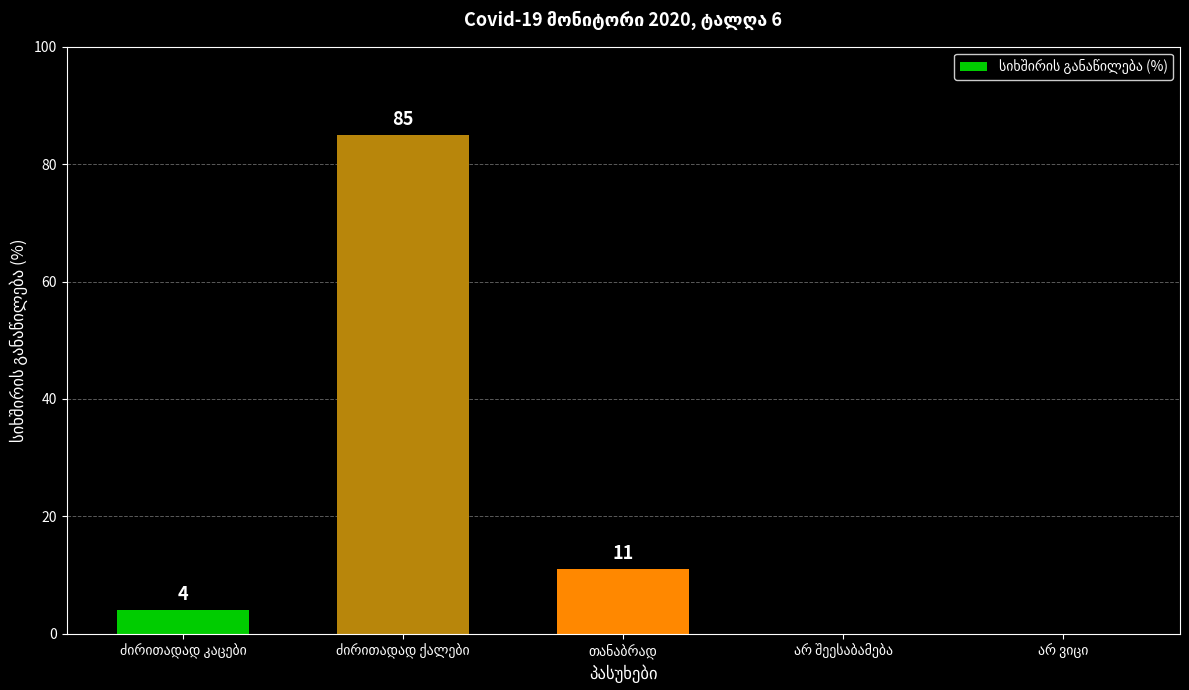

What is the sum of all values?

100